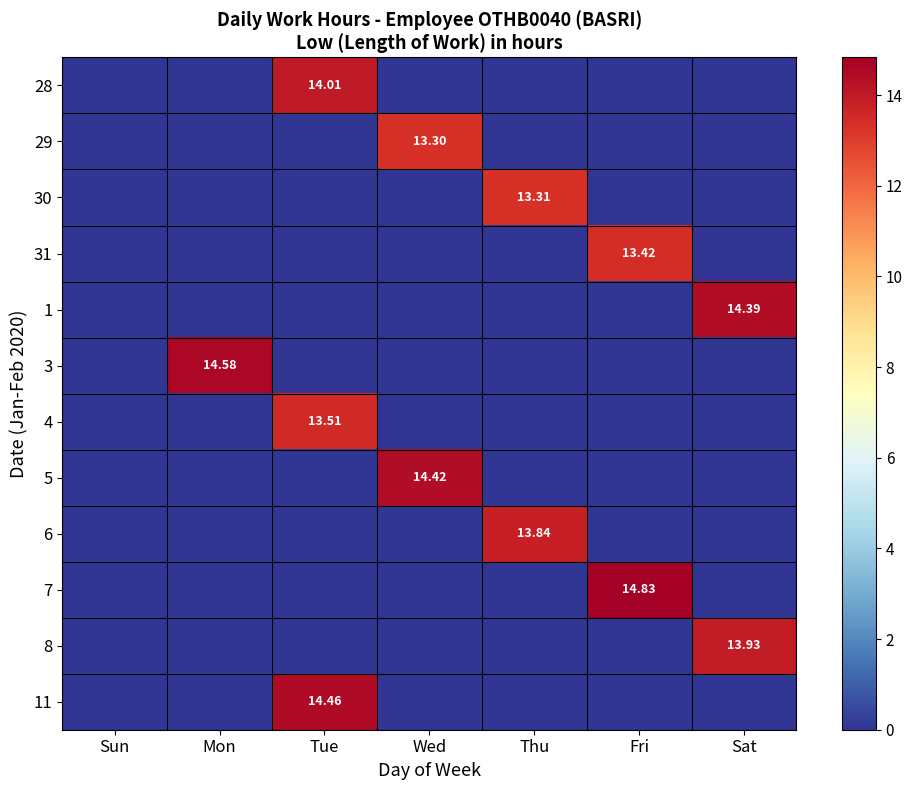

List the series in order of their peak value, lowest first.

29, 30, 31, 4, 6, 8, 28, 1, 5, 11, 3, 7